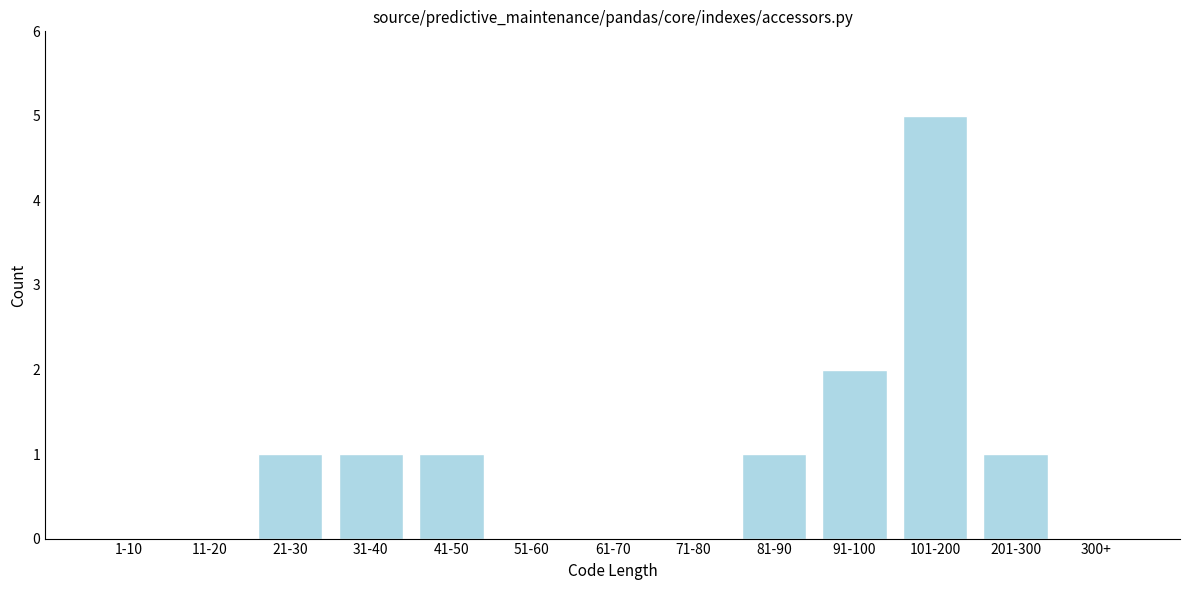

Reading left to right, transcribe all the data shown in this chart.

1-10=0	11-20=0	21-30=1	31-40=1	41-50=1	51-60=0	61-70=0	71-80=0	81-90=1	91-100=2	101-200=5	201-300=1	300+=0